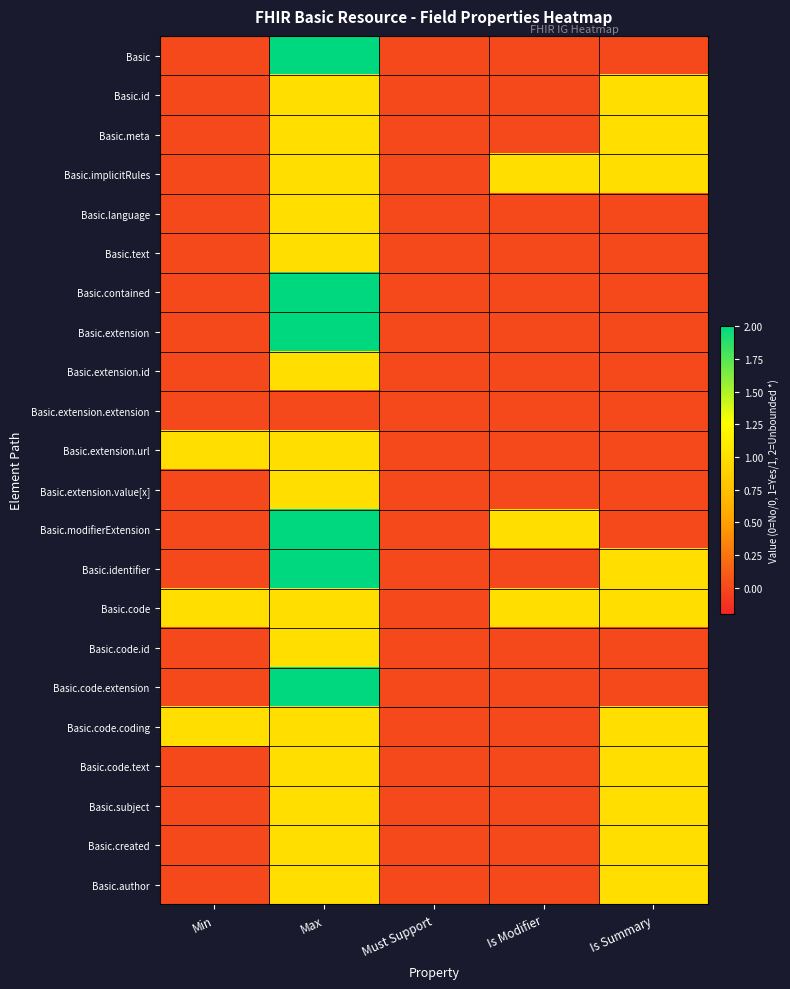

Reading right to left, transcribe all the data shown in this chart.

Basic: Is Summary=0	Is Modifier=0	Must Support=0	Max=2	Min=0
Basic.id: Is Summary=1	Is Modifier=0	Must Support=0	Max=1	Min=0
Basic.meta: Is Summary=1	Is Modifier=0	Must Support=0	Max=1	Min=0
Basic.implicitRules: Is Summary=1	Is Modifier=1	Must Support=0	Max=1	Min=0
Basic.language: Is Summary=0	Is Modifier=0	Must Support=0	Max=1	Min=0
Basic.text: Is Summary=0	Is Modifier=0	Must Support=0	Max=1	Min=0
Basic.contained: Is Summary=0	Is Modifier=0	Must Support=0	Max=2	Min=0
Basic.extension: Is Summary=0	Is Modifier=0	Must Support=0	Max=2	Min=0
Basic.extension.id: Is Summary=0	Is Modifier=0	Must Support=0	Max=1	Min=0
Basic.extension.extension: Is Summary=0	Is Modifier=0	Must Support=0	Max=0	Min=0
Basic.extension.url: Is Summary=0	Is Modifier=0	Must Support=0	Max=1	Min=1
Basic.extension.value[x]: Is Summary=0	Is Modifier=0	Must Support=0	Max=1	Min=0
Basic.modifierExtension: Is Summary=0	Is Modifier=1	Must Support=0	Max=2	Min=0
Basic.identifier: Is Summary=1	Is Modifier=0	Must Support=0	Max=2	Min=0
Basic.code: Is Summary=1	Is Modifier=1	Must Support=0	Max=1	Min=1
Basic.code.id: Is Summary=0	Is Modifier=0	Must Support=0	Max=1	Min=0
Basic.code.extension: Is Summary=0	Is Modifier=0	Must Support=0	Max=2	Min=0
Basic.code.coding: Is Summary=1	Is Modifier=0	Must Support=0	Max=1	Min=1
Basic.code.text: Is Summary=1	Is Modifier=0	Must Support=0	Max=1	Min=0
Basic.subject: Is Summary=1	Is Modifier=0	Must Support=0	Max=1	Min=0
Basic.created: Is Summary=1	Is Modifier=0	Must Support=0	Max=1	Min=0
Basic.author: Is Summary=1	Is Modifier=0	Must Support=0	Max=1	Min=0